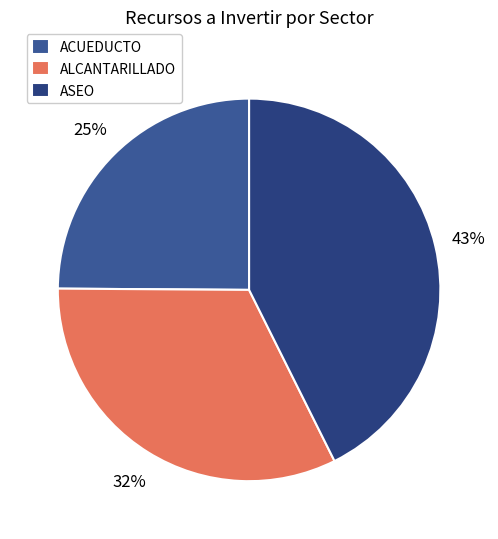

Is the sum of ASEO and ALCANTARILLADO greater than half?

Yes